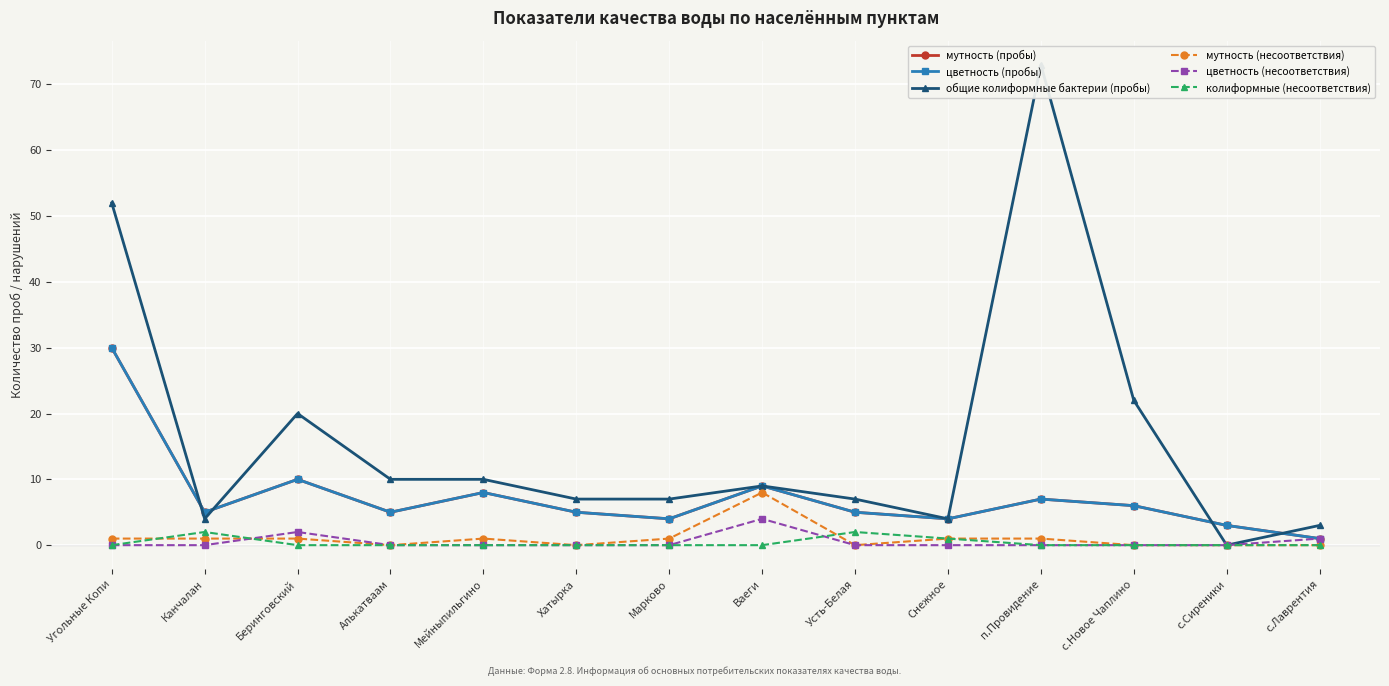

Count the цветность (несоответствия) values in the range 0 to 1.

12